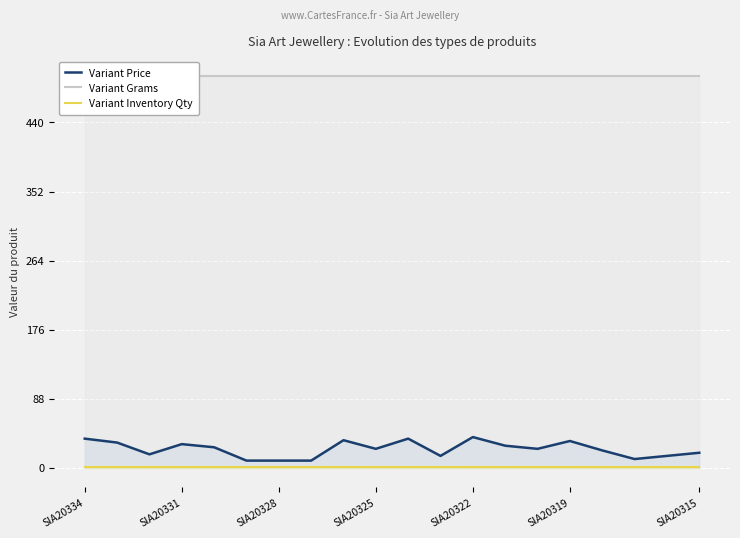

Which series has the largest range (max minus min)?

Variant Price